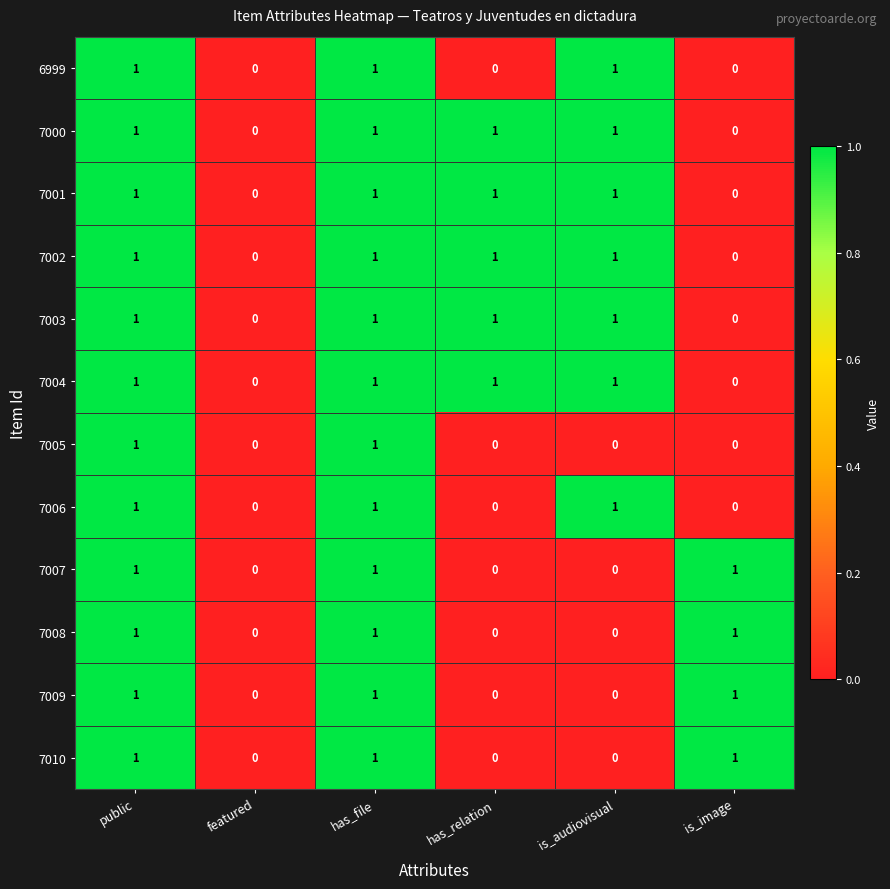

What is the total value across all series at public?

12